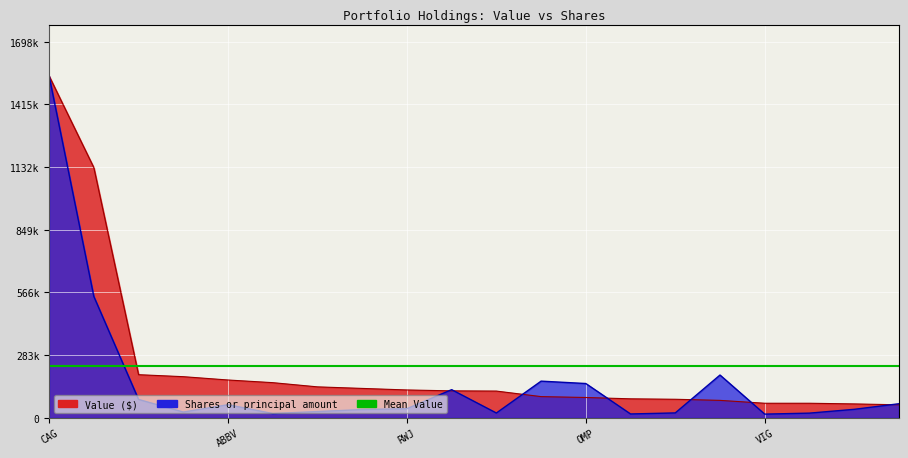

What is the sum of the Value values at DIS and ABBV?

311000.0